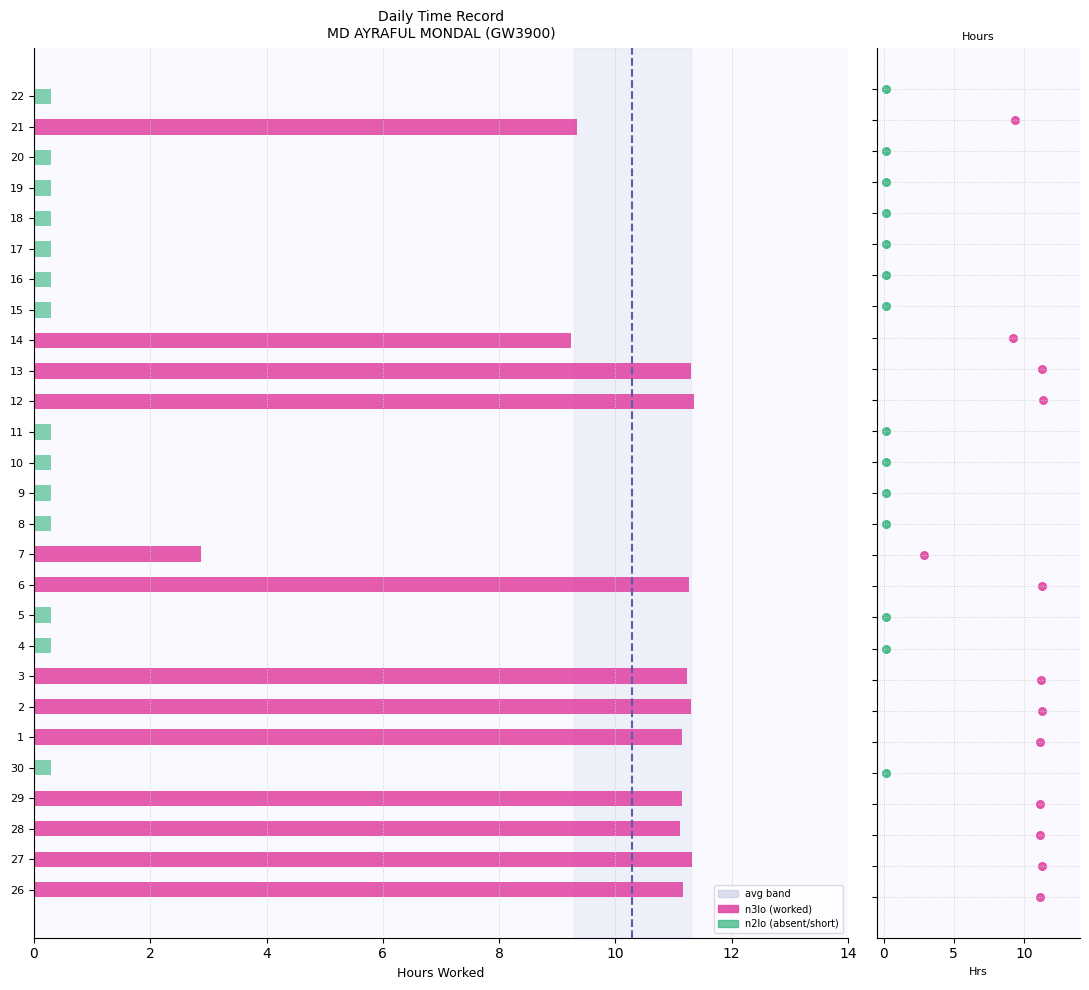

What is the change in value from 0 to 2?

+1